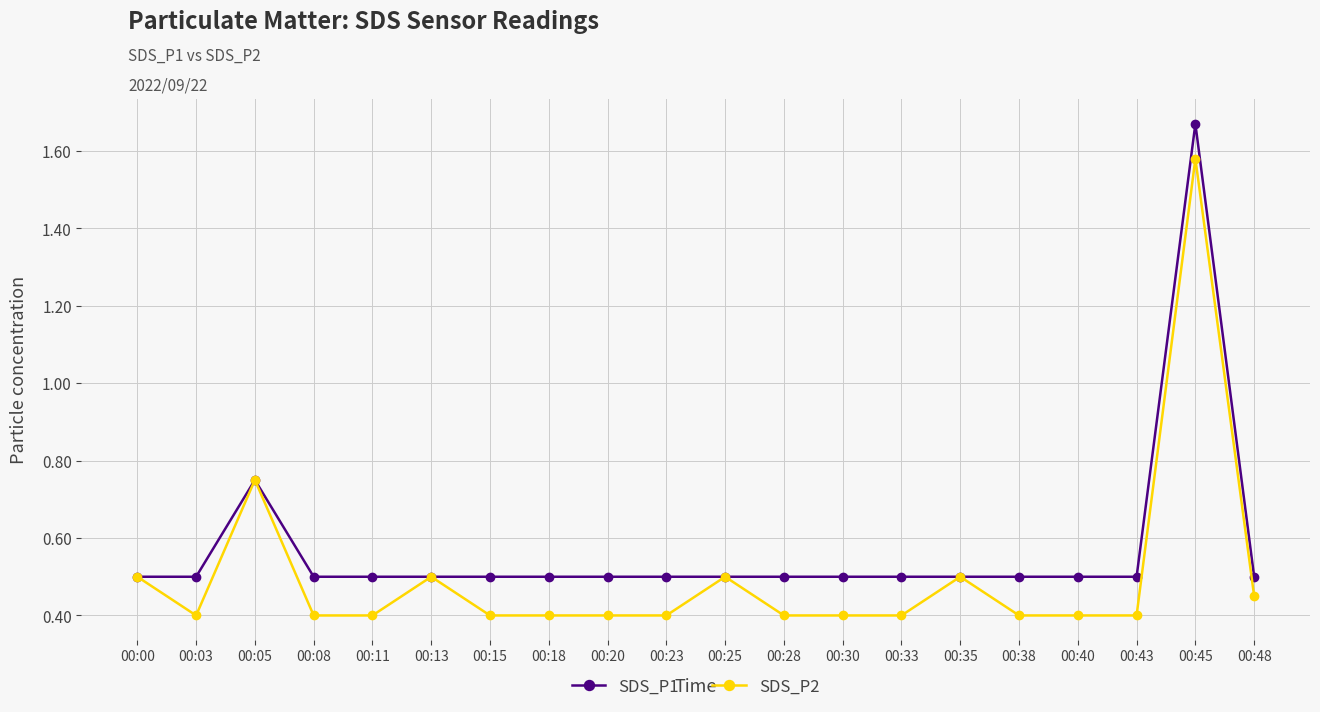

Rank the series by their maximum value, from lowest to highest.

SDS_P2, SDS_P1